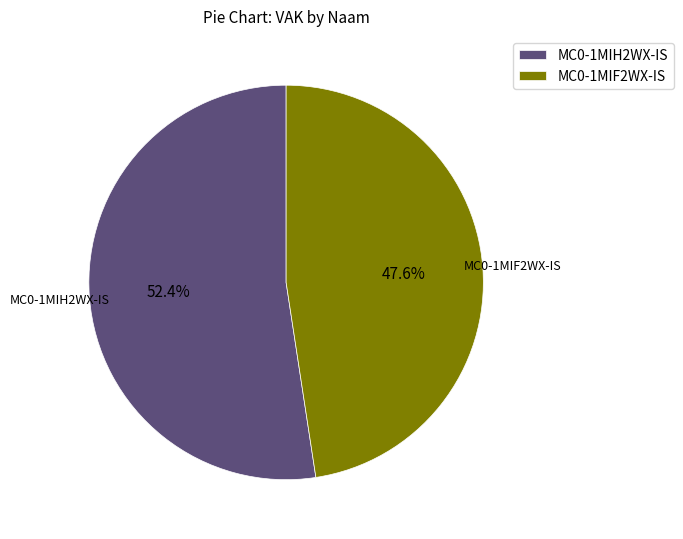

Combined, what portion of the pie is MC0-1MIH2WX-IS and MC0-1MIF2WX-IS?

100.0%